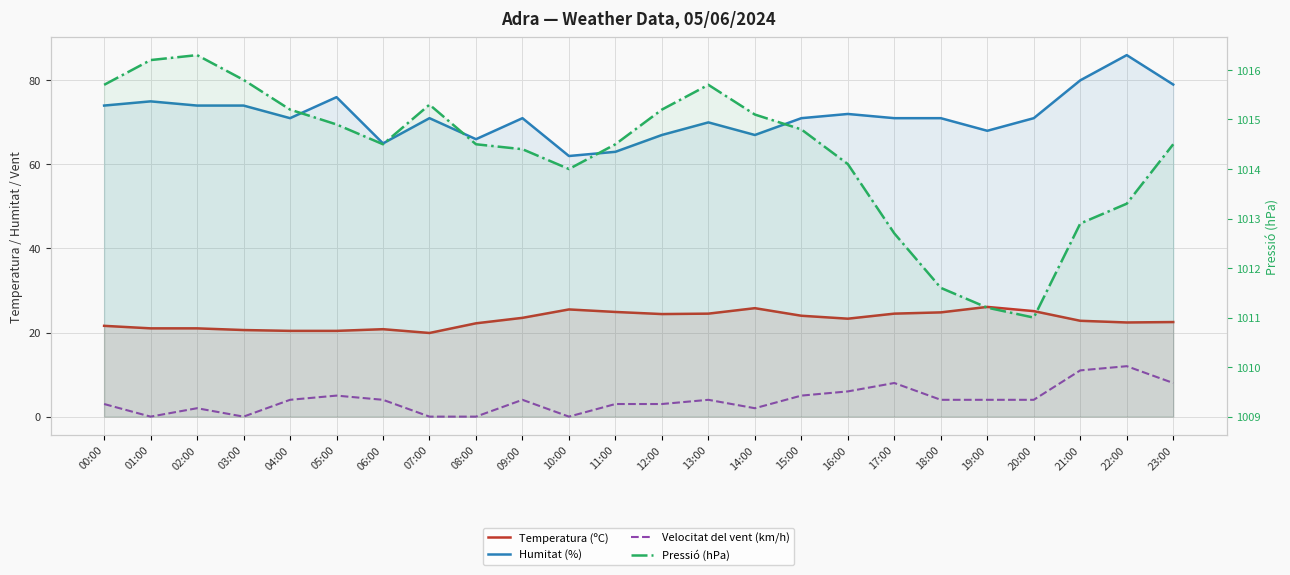

What is the maximum value shown in the chart?

1016.3